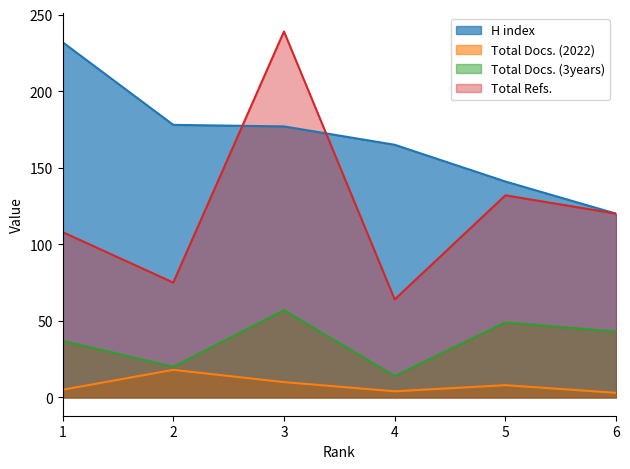

True or false: H index has a value of 177 at 3.

True